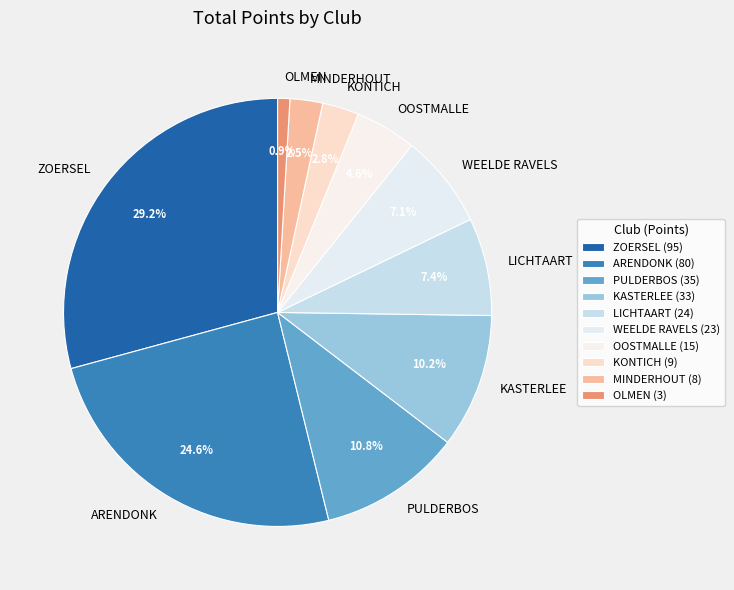

How many slices are in this pie chart?

10